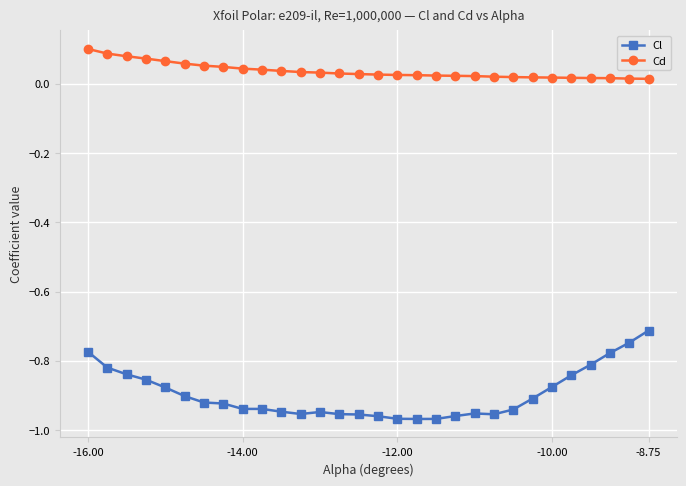

True or false: Cl and Cd cross at least once.

False